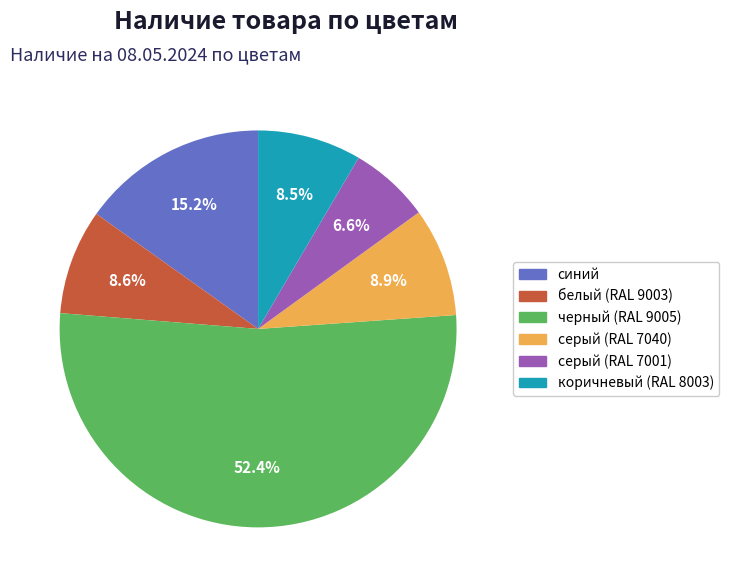

Count the number of slices in the pie.

6